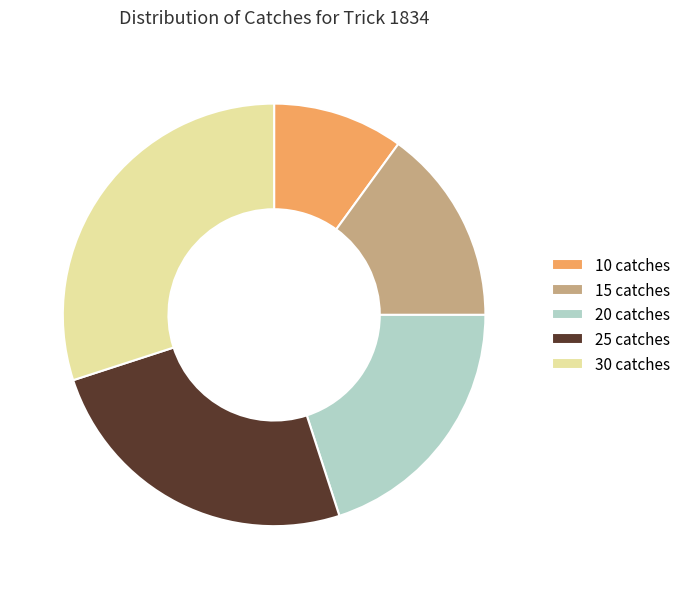

Count the number of slices in the pie.

5